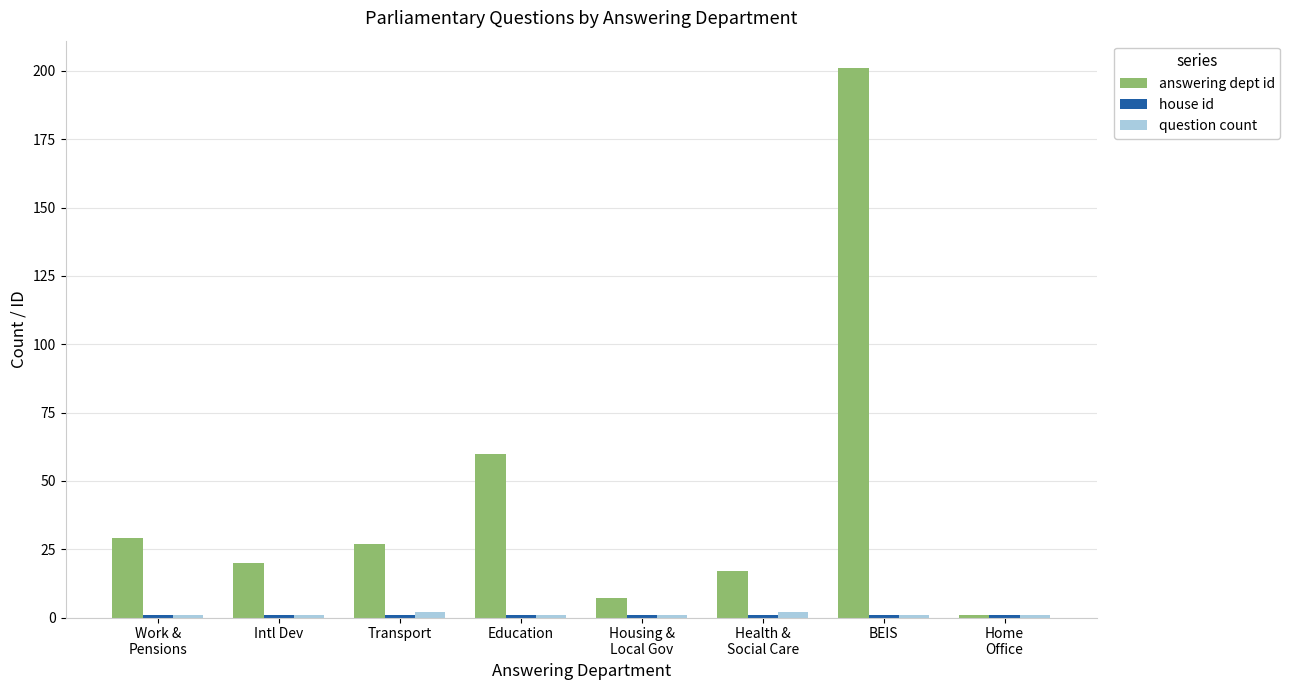

At which category does the chart reach its peak across all series?

BEIS